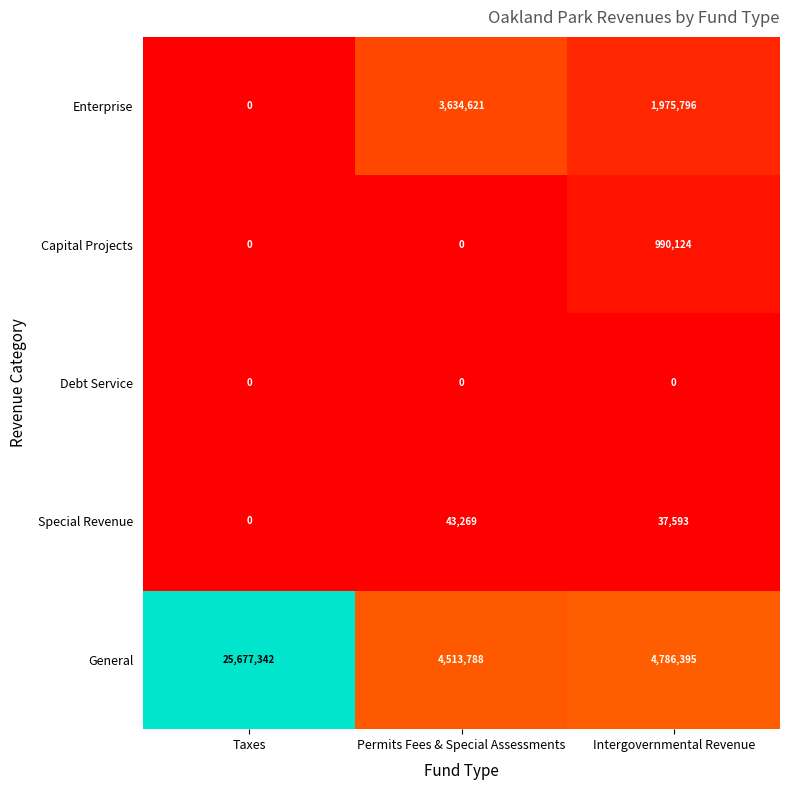

What is the sum of the Enterprise values at Intergovernmental Revenue and Permits Fees & Special Assessments?

5610417